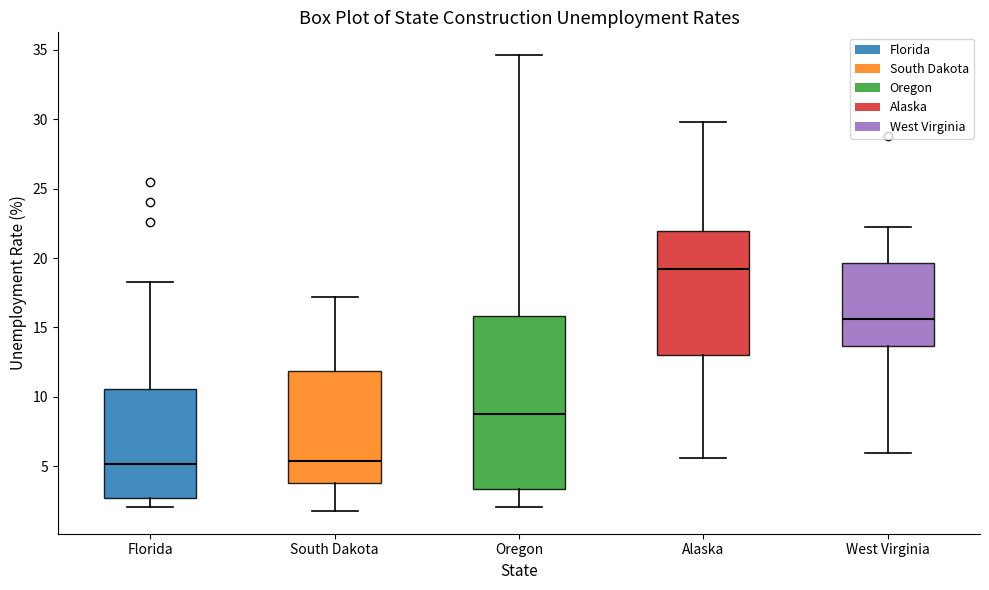

Where is the upper edge of the box for Oregon on the y-axis? The values are not printed on the chart, so give them approximately, as read against the axis.

16.0